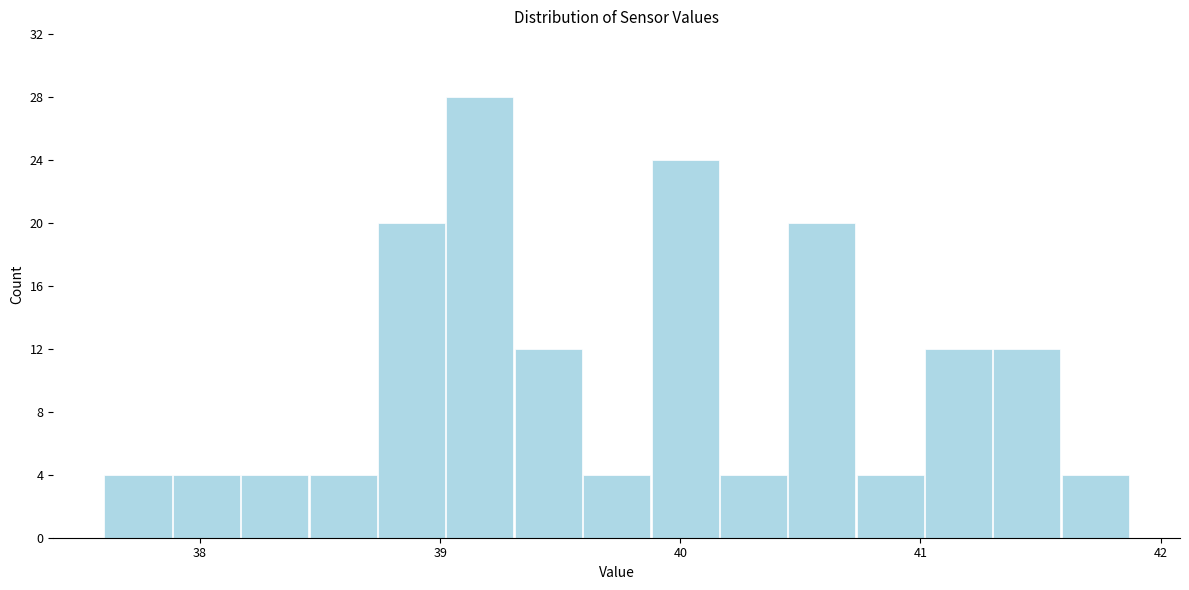

Around what value on the x-axis is the tallest bar? Give the approximate position of its centre, as read against the axis.

39.2